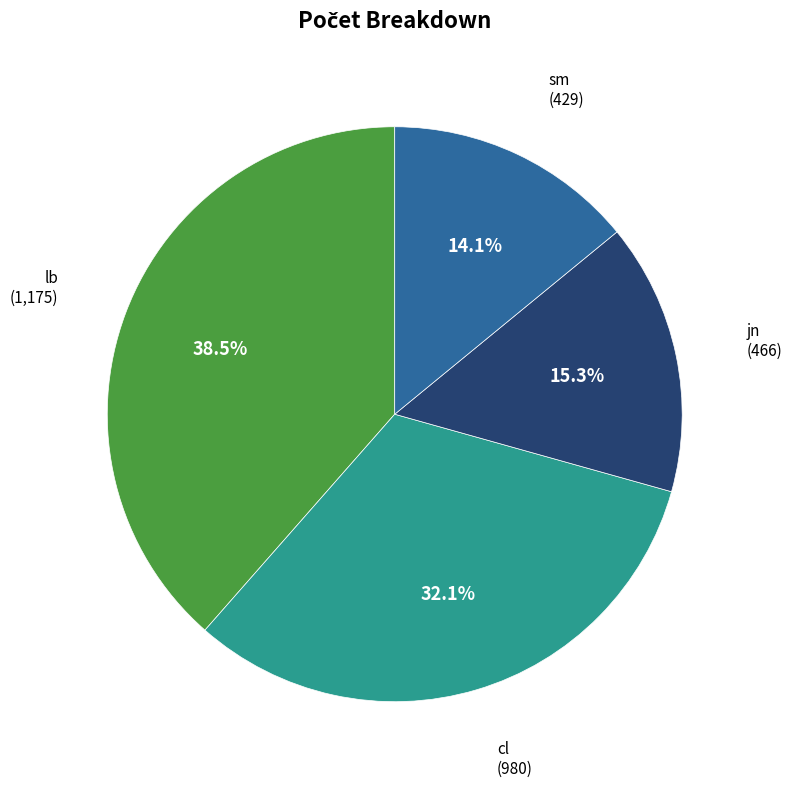

Does sm account for over 50% of the chart?

No